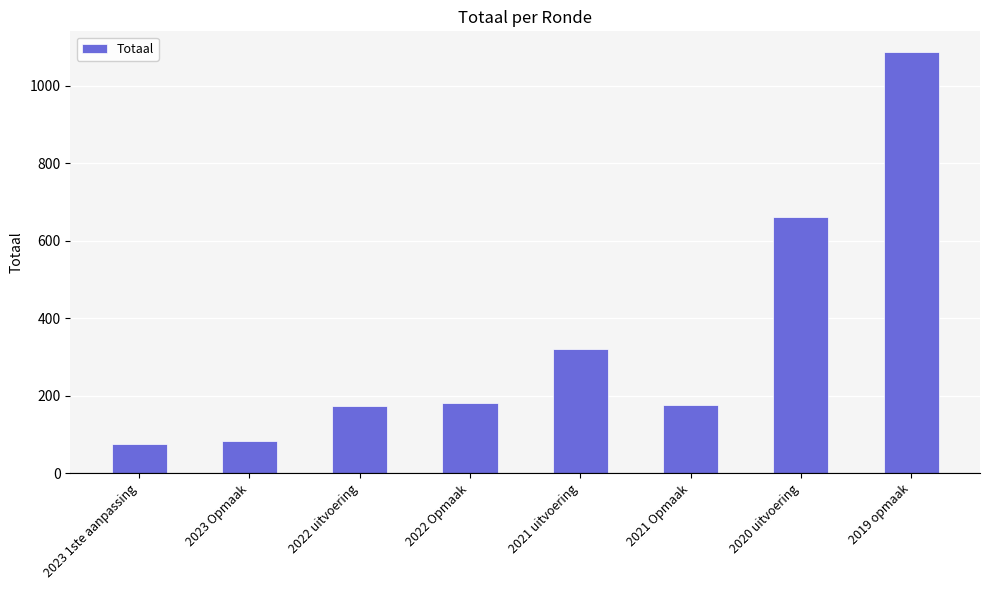

What is the minimum value shown in the chart?

75